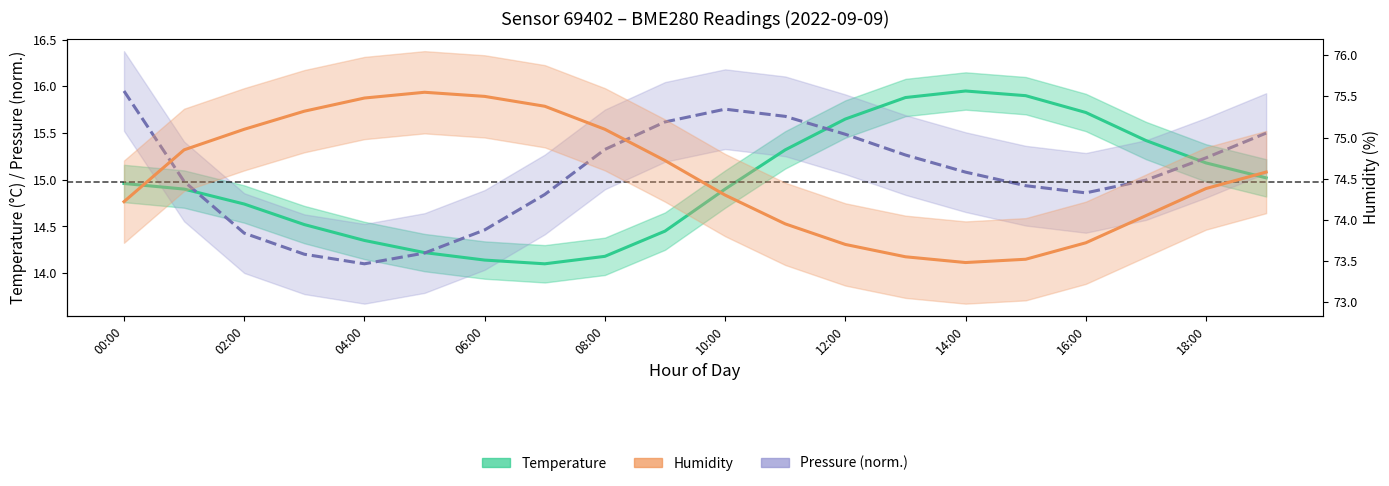

What is the value of the Temperature (°C) point at the 8th from the left?

14.1